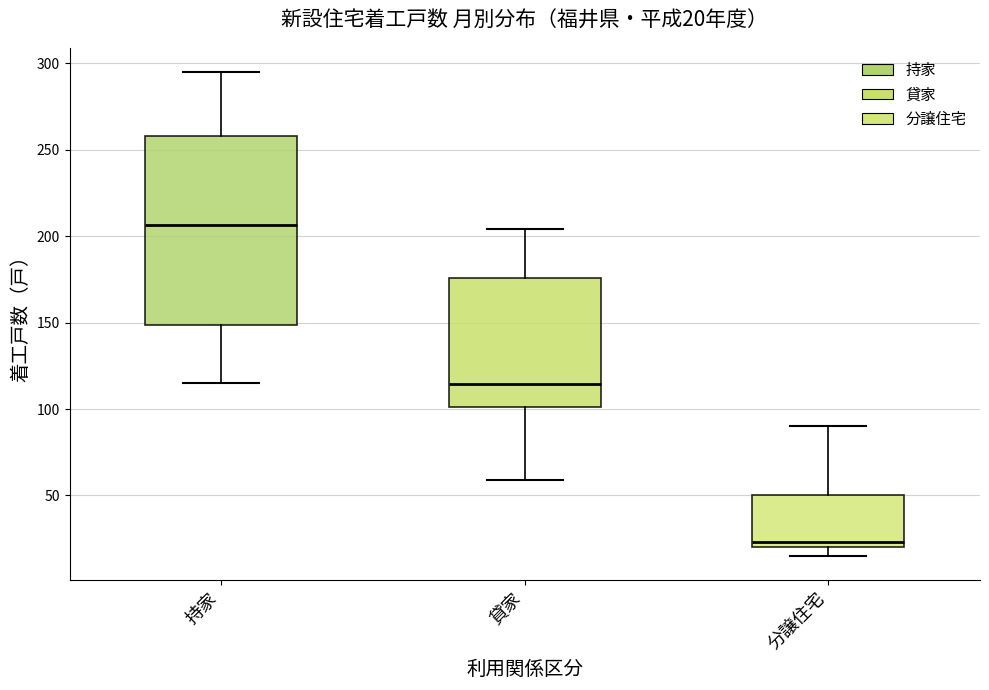

Comparing the boxes themselves (not the whiskers), which one is the tallest?

持家